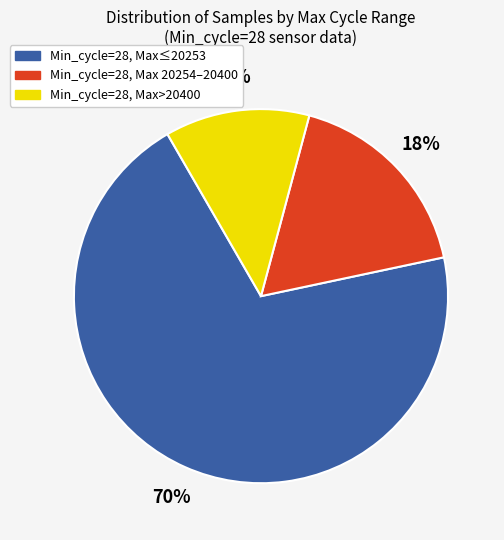

Is there a majority slice in this chart?

Yes